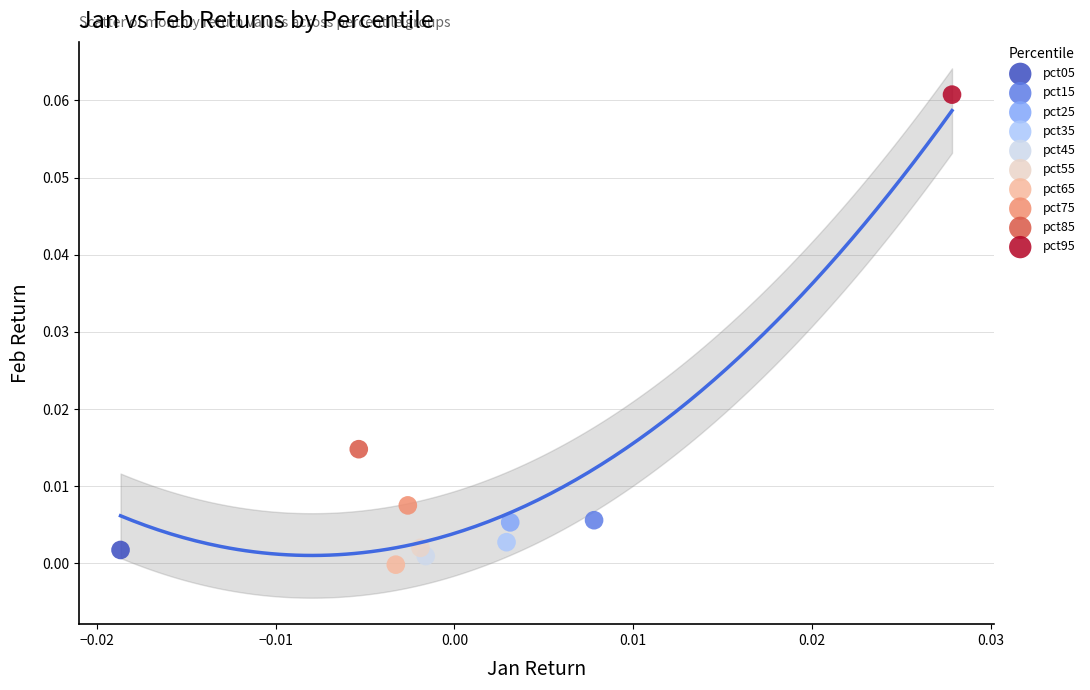

What are all the series names shown in the legend?

pct05, pct15, pct25, pct35, pct45, pct55, pct65, pct75, pct85, pct95